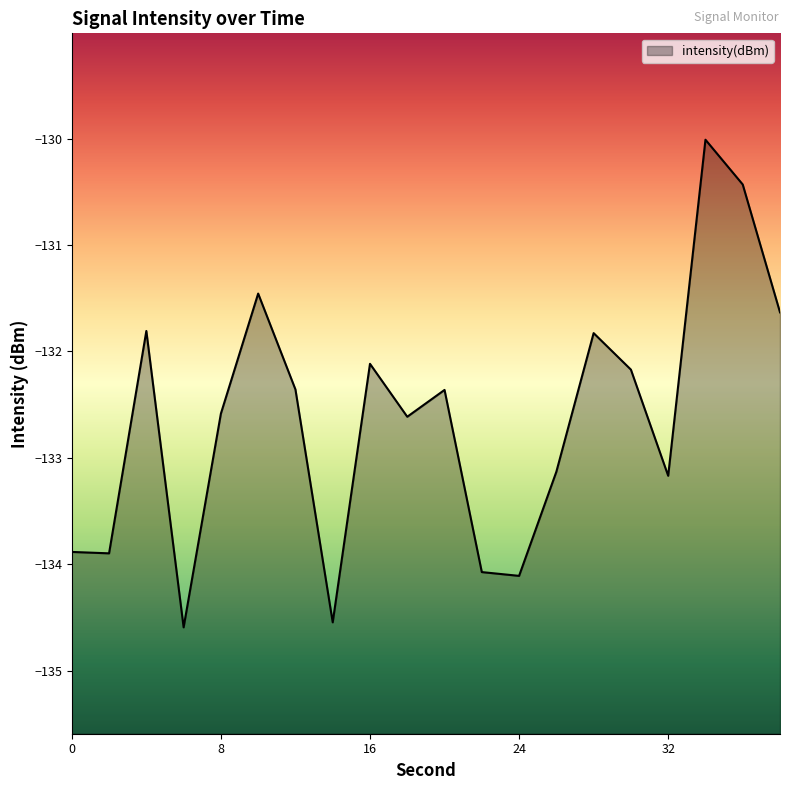

Rank the categories by value from highest to lowest.

34, 36, 10, 38, 4, 28, 16, 30, 12, 20, 8, 18, 26, 32, 0, 2, 22, 24, 14, 6